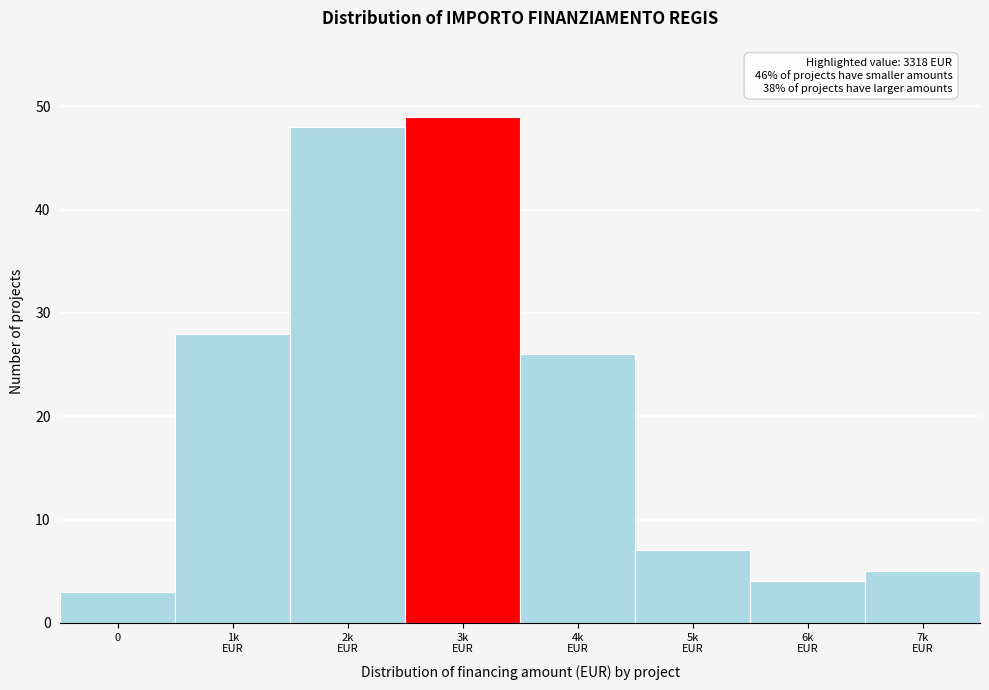

Reading right to left, transcribe all the data shown in this chart.

5	4	7	26	49	48	28	3